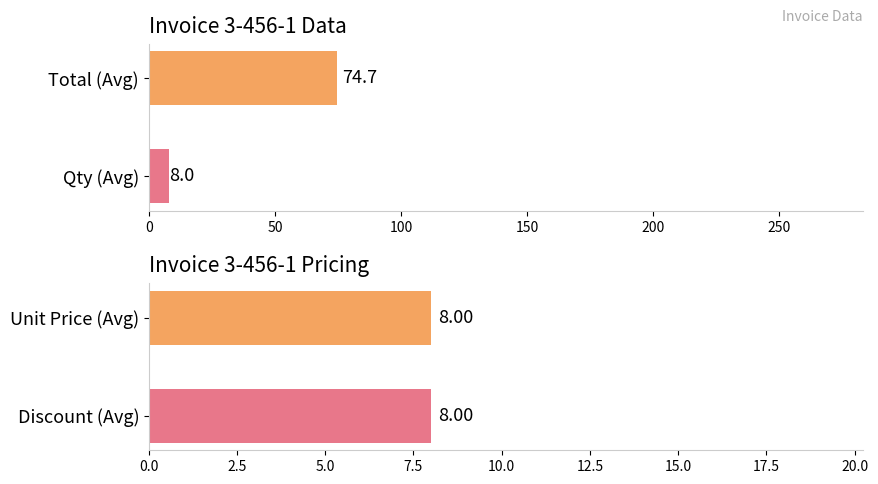

Is it true that Total equals 176 at Data 12?

False